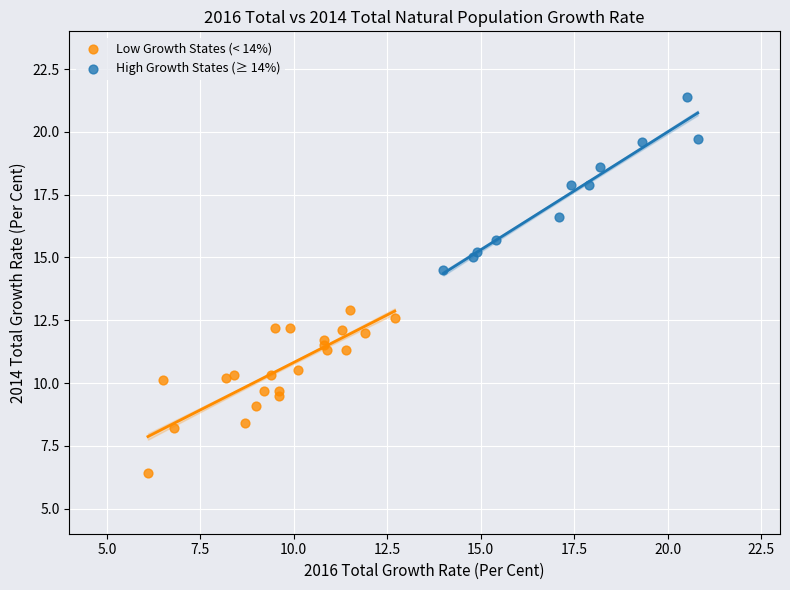

Which series contains the lowest Y value?

Low Growth States (< 14%)